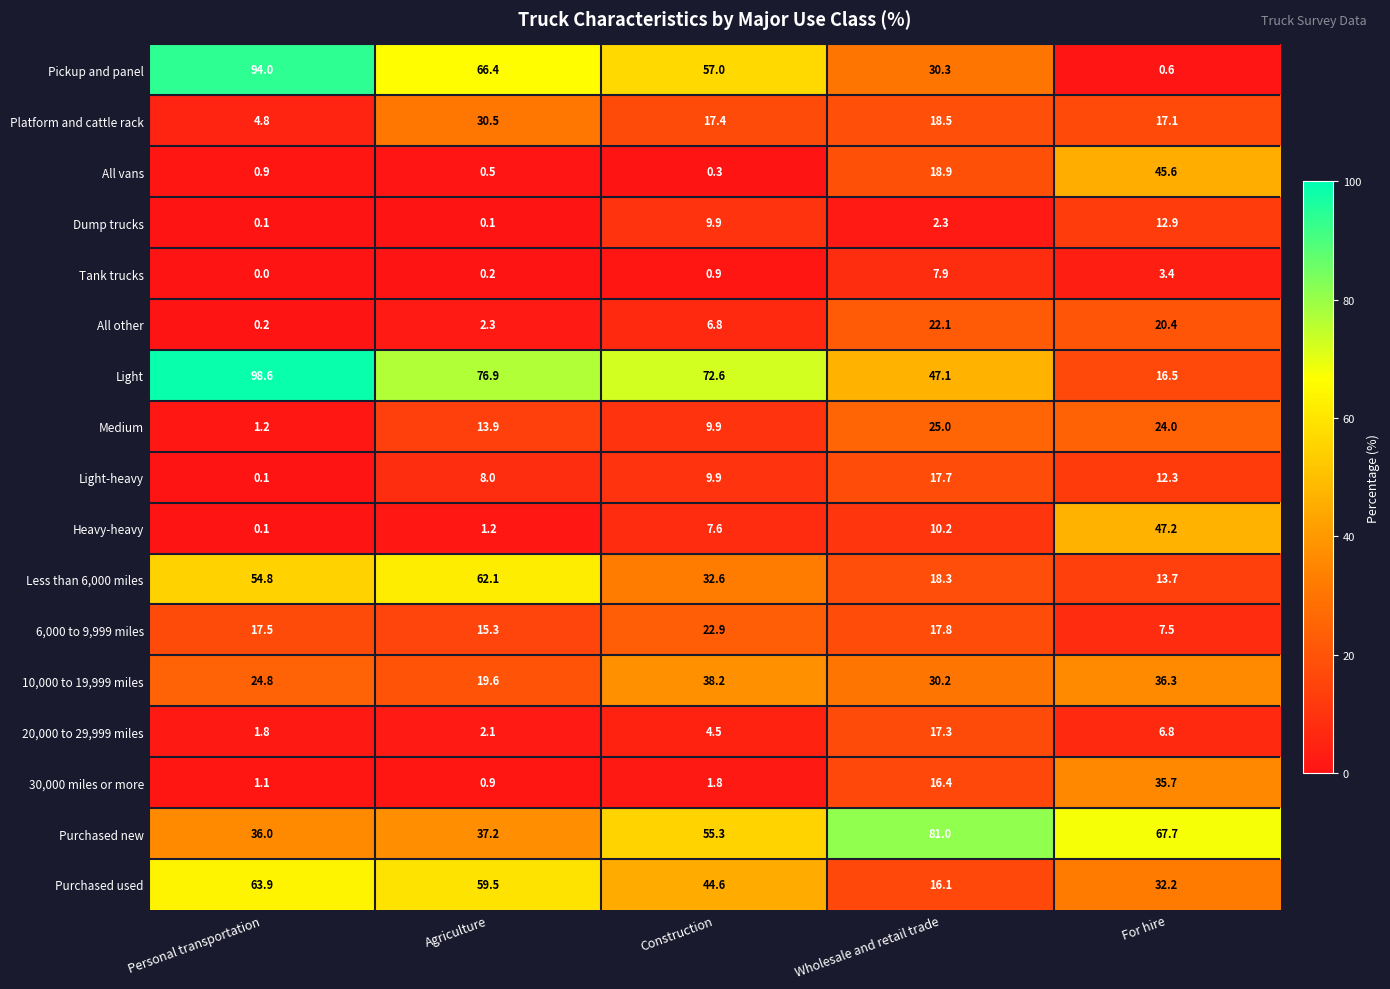

Rank the series by their maximum value, from lowest to highest.

Tank trucks, Dump trucks, 20,000 to 29,999 miles, Light-heavy, All other, 6,000 to 9,999 miles, Medium, Platform and cattle rack, 30,000 miles or more, 10,000 to 19,999 miles, All vans, Heavy-heavy, Less than 6,000 miles, Purchased used, Purchased new, Pickup and panel, Light